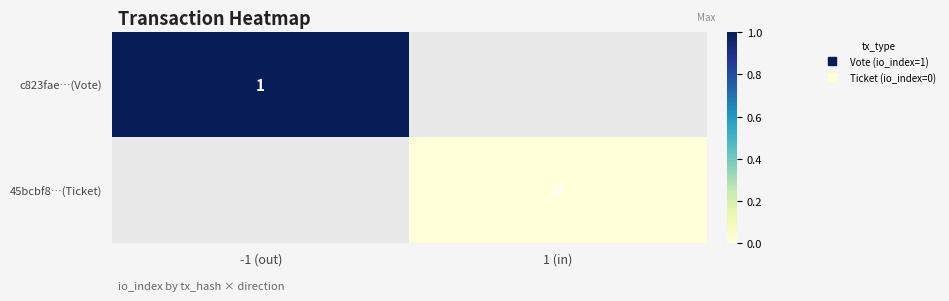

What is the highest value of the c823fae…(Vote) series?

1.0